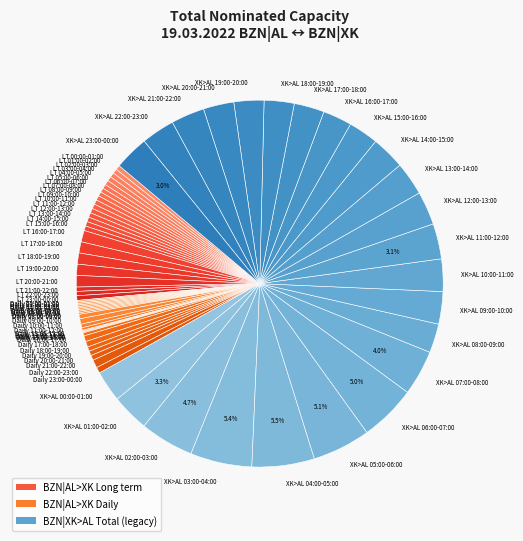

Does XK>AL 18:00-19:00 account for over 50% of the chart?

No